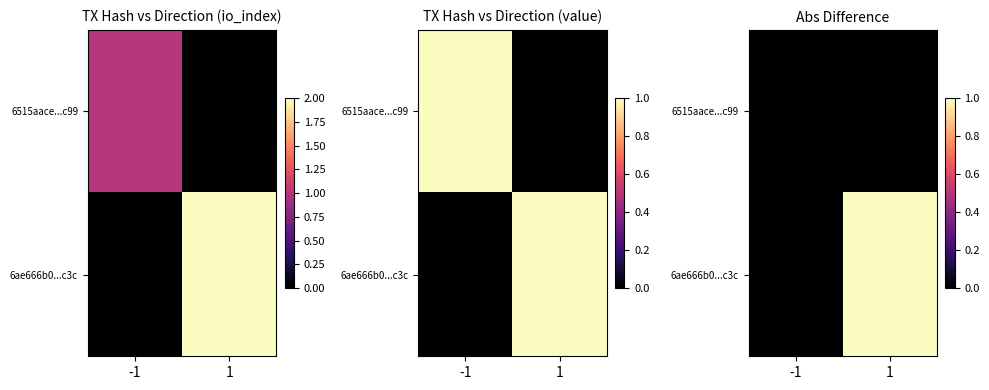

Between -1 and 1, which is larger?

-1